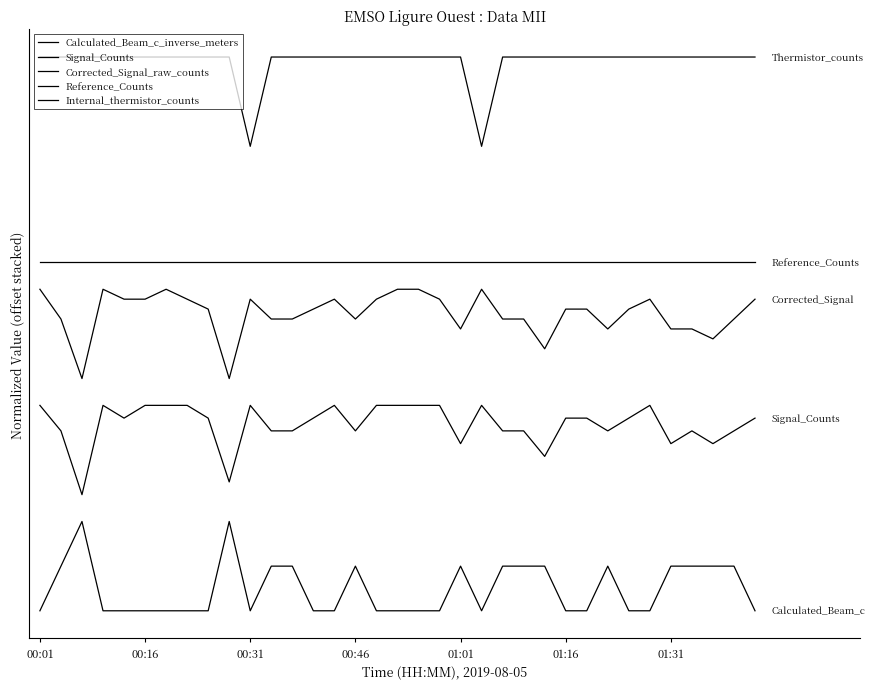

Does the chart display data point markers on the line(s)?

No